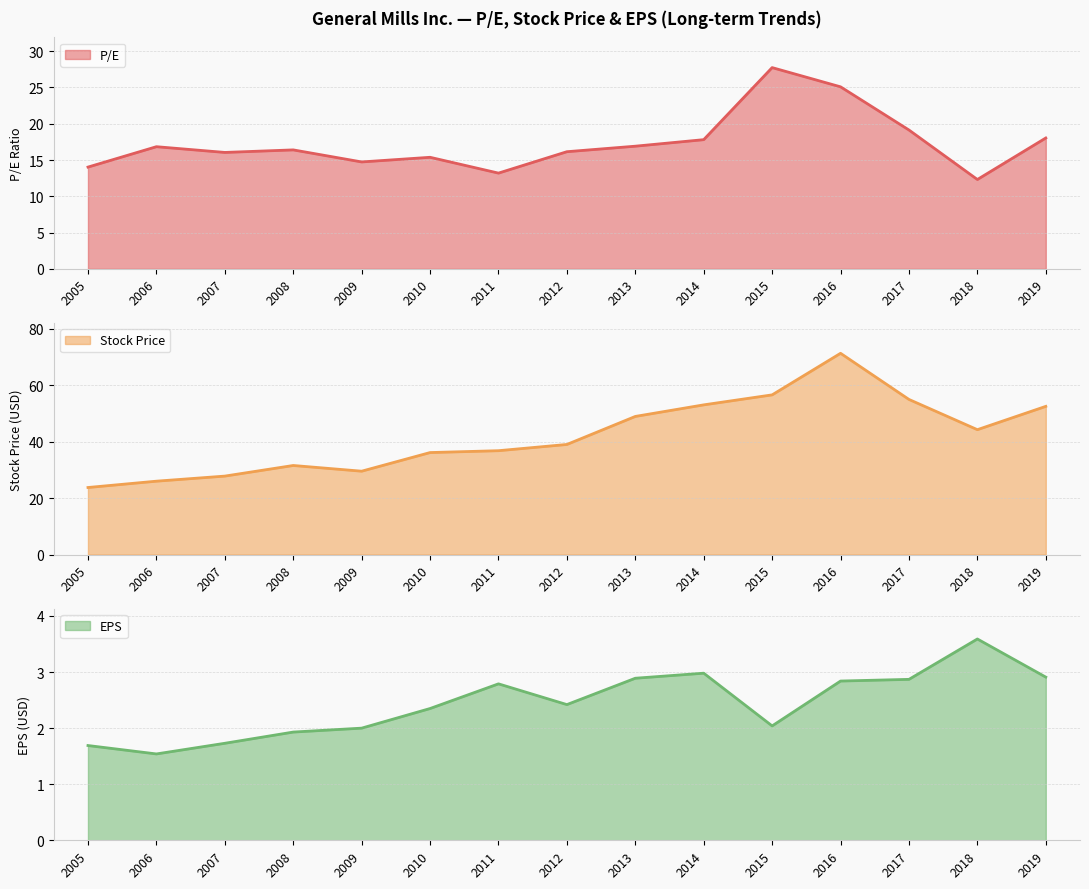

Rank the categories by P/E value from lowest to highest.

2018, 2011, 2005, 2009, 2010, 2007, 2012, 2008, 2006, 2013, 2014, 2019, 2017, 2016, 2015